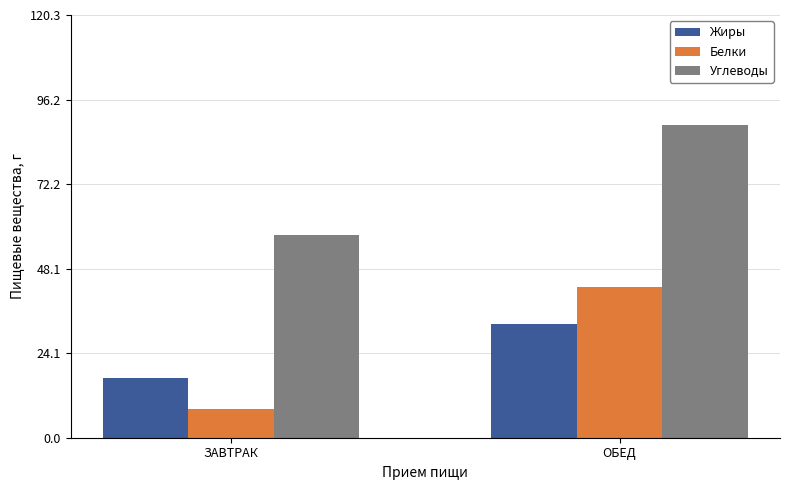

Are the bars horizontal?

No